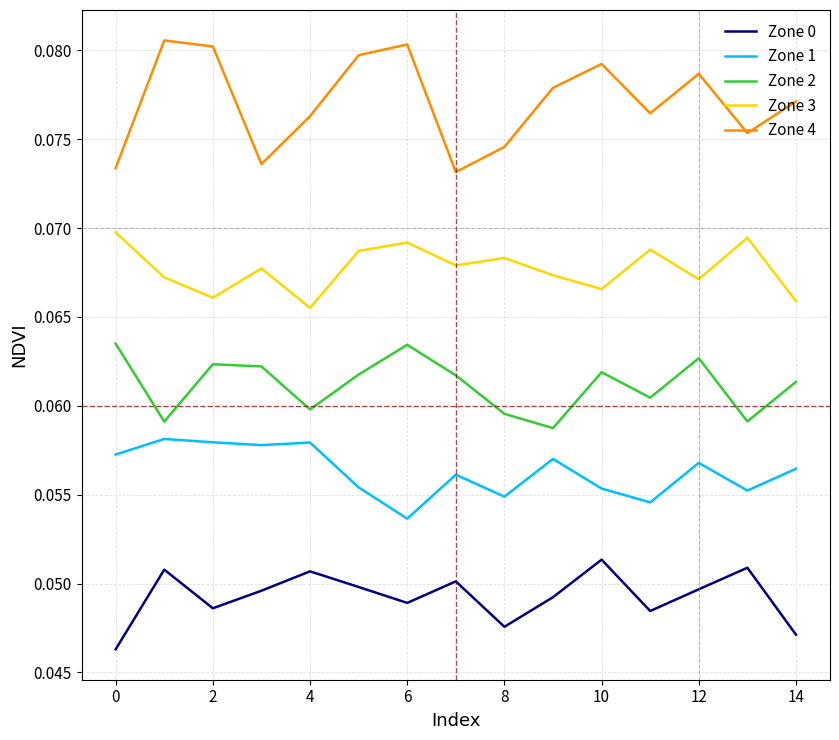

Which series has the largest range (max minus min)?

Zone 4